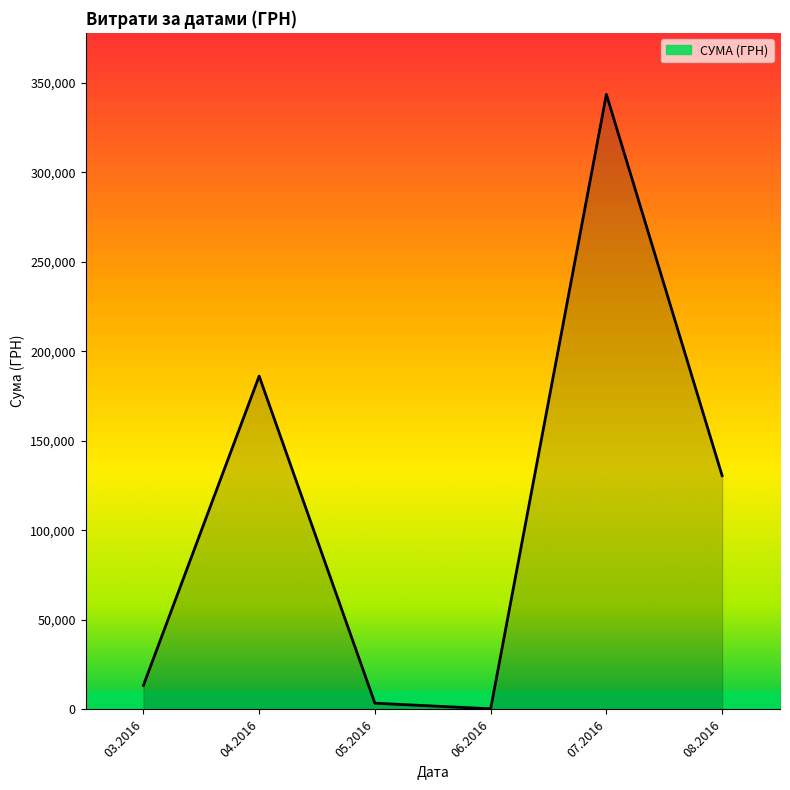

Rank the categories by value from lowest to highest.

06.2016, 05.2016, 03.2016, 08.2016, 04.2016, 07.2016